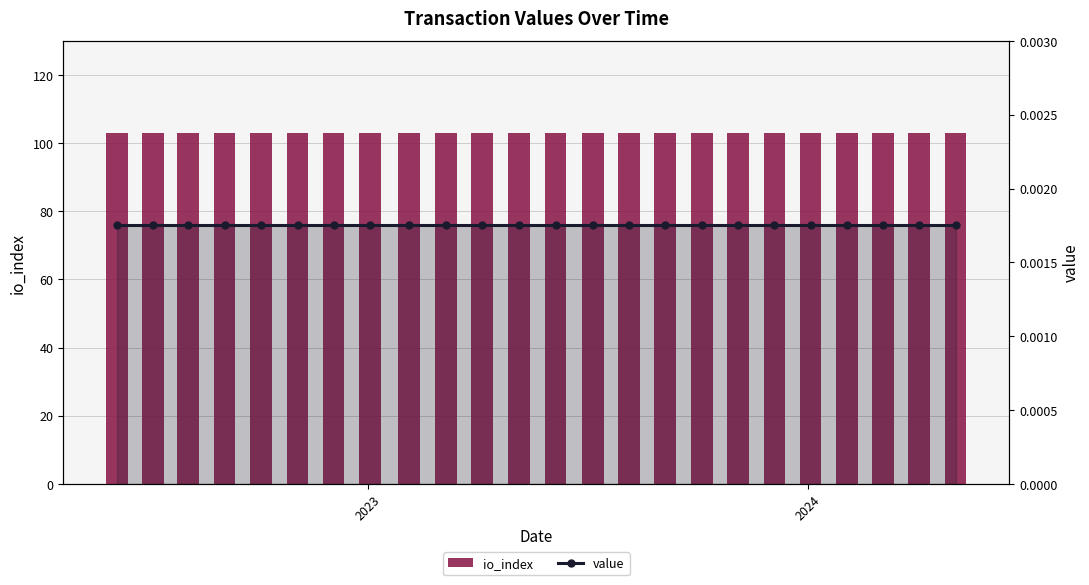

Count the number of data series in this chart.

2